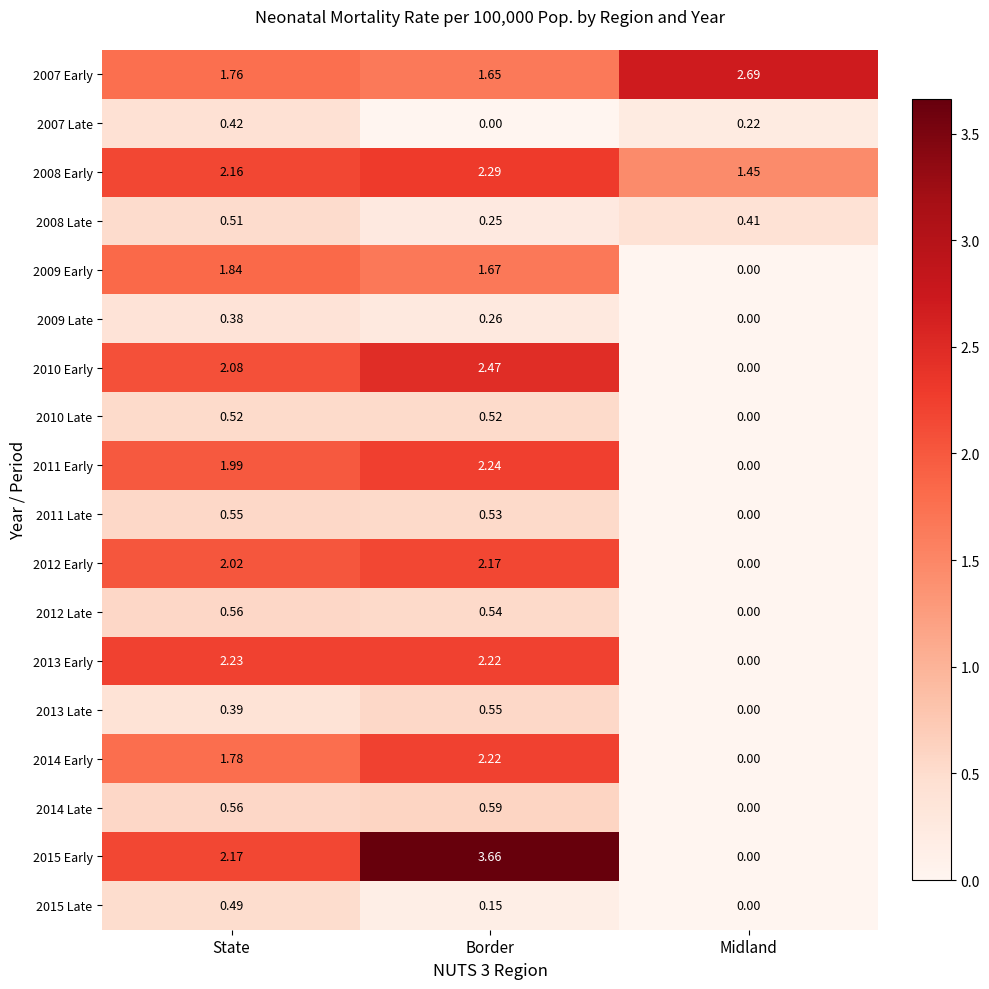

At which label is 2010 Early closest to 1?

Midland